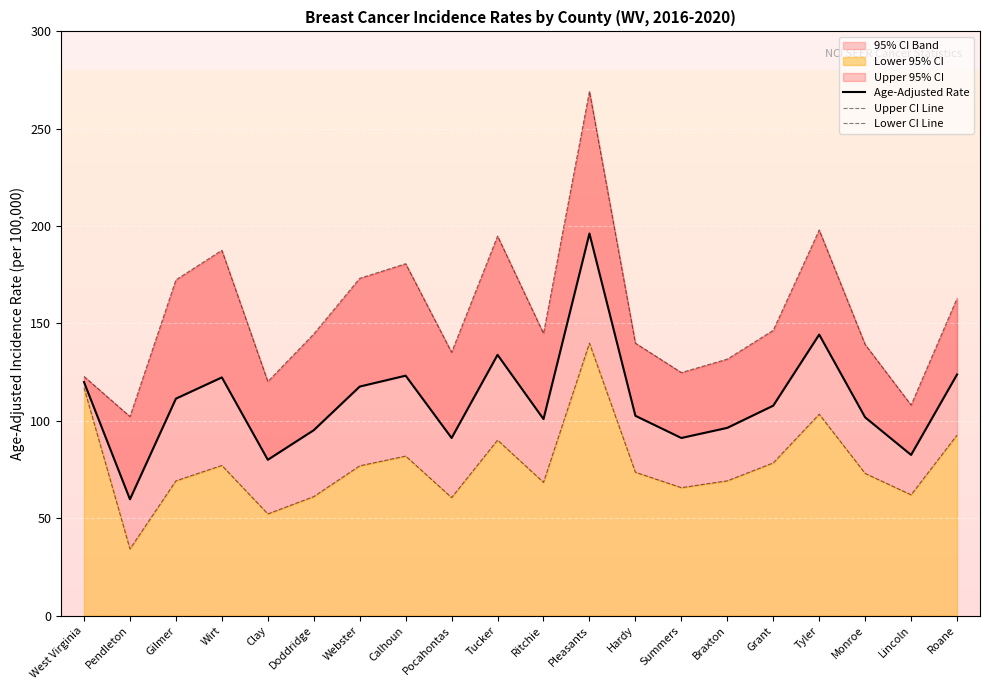

List the labels in order of Lower CI Line value, smallest first.

Pendleton, Clay, Pocahontas, Doddridge, Lincoln, Summers, Ritchie, Gilmer, Braxton, Monroe, Hardy, Webster, Wirt, Grant, Calhoun, Tucker, Roane, Tyler, West Virginia, Pleasants